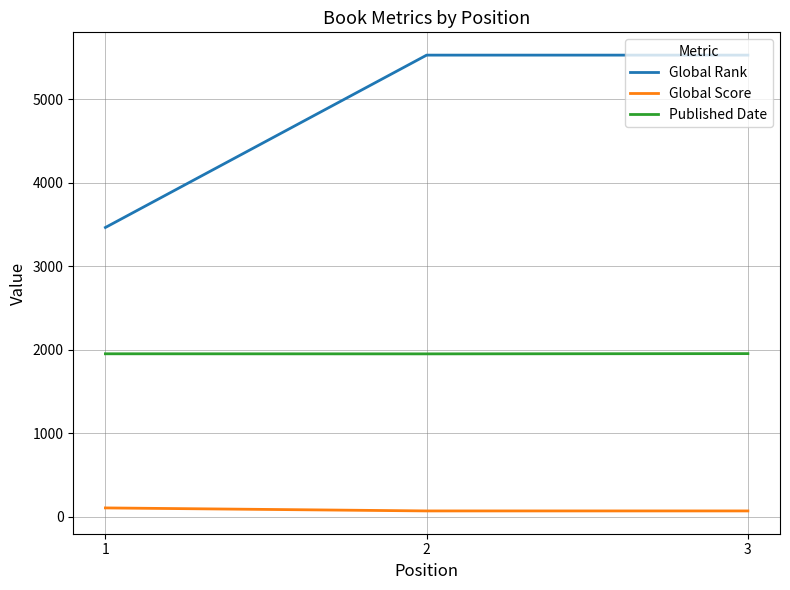

List the series in order of their peak value, lowest first.

Global Score, Published Date, Global Rank